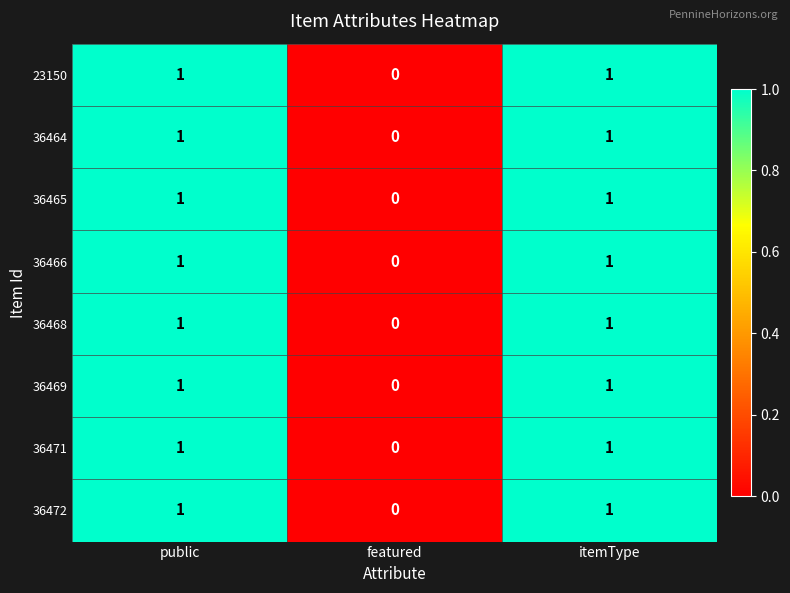

How many distinct data groups are displayed?

8